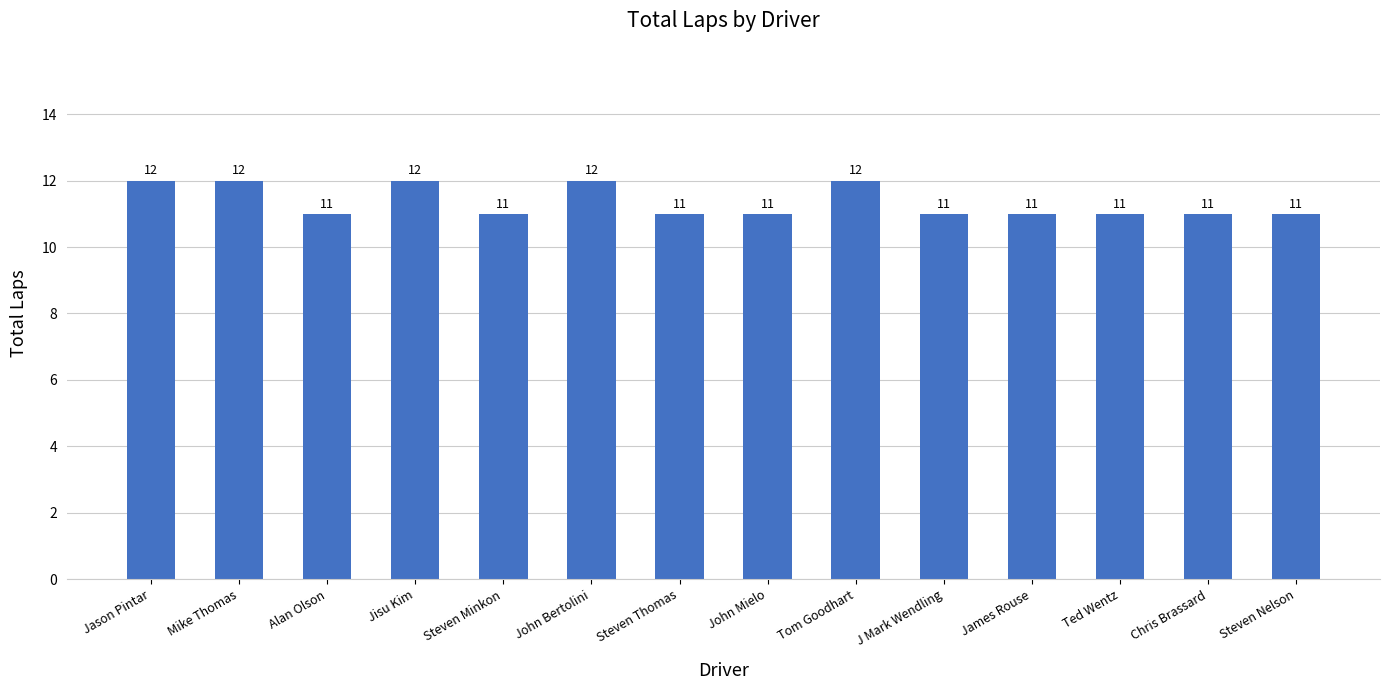

What is the greatest value displayed?

12